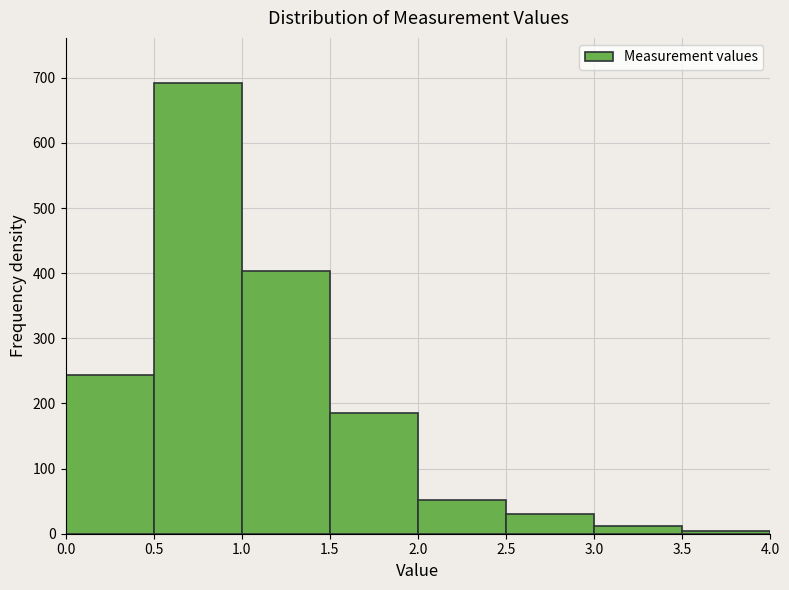

Over which range of the x-axis is the bar tallest?

0.5 to 1.0